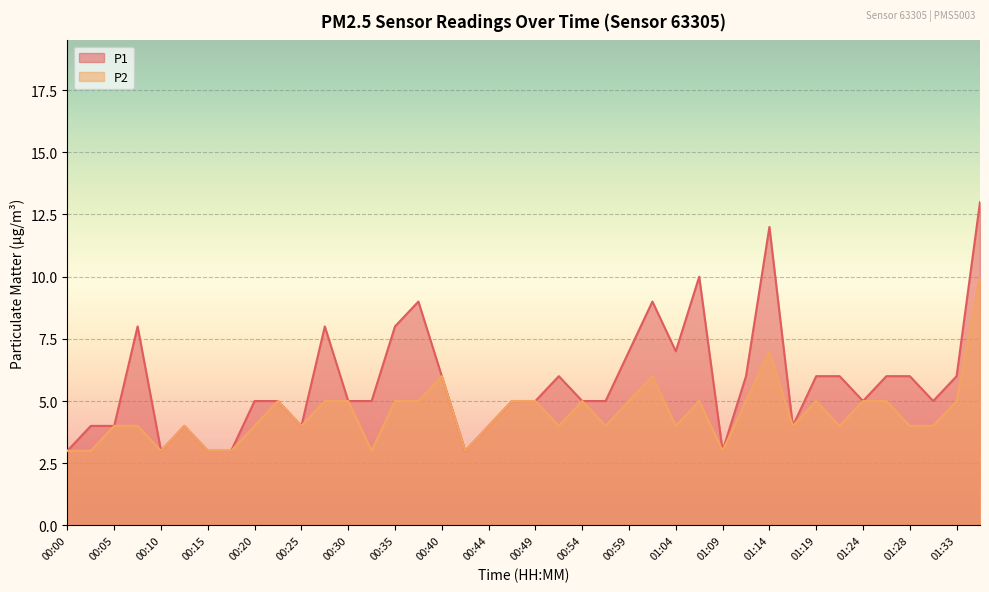

How many P2 values are between 4 and 5?

28